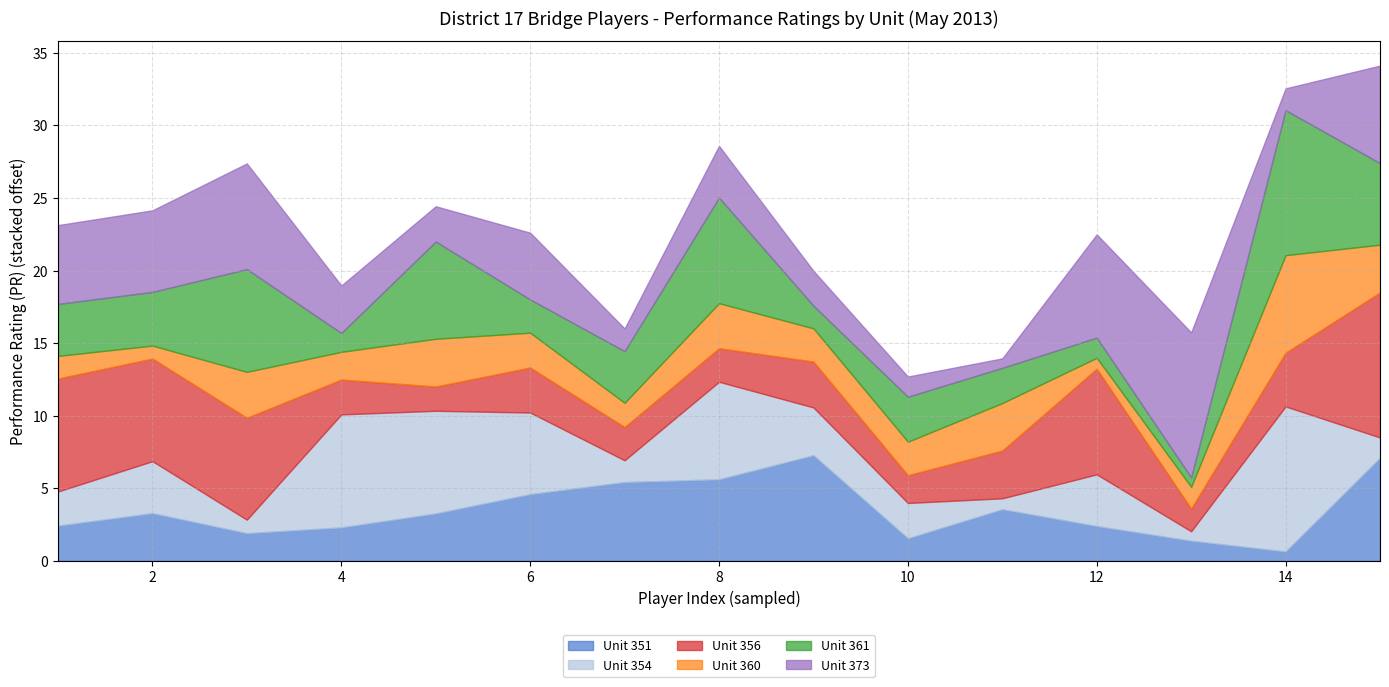

How many times do Unit 361 and Unit 360 cross each other?

10